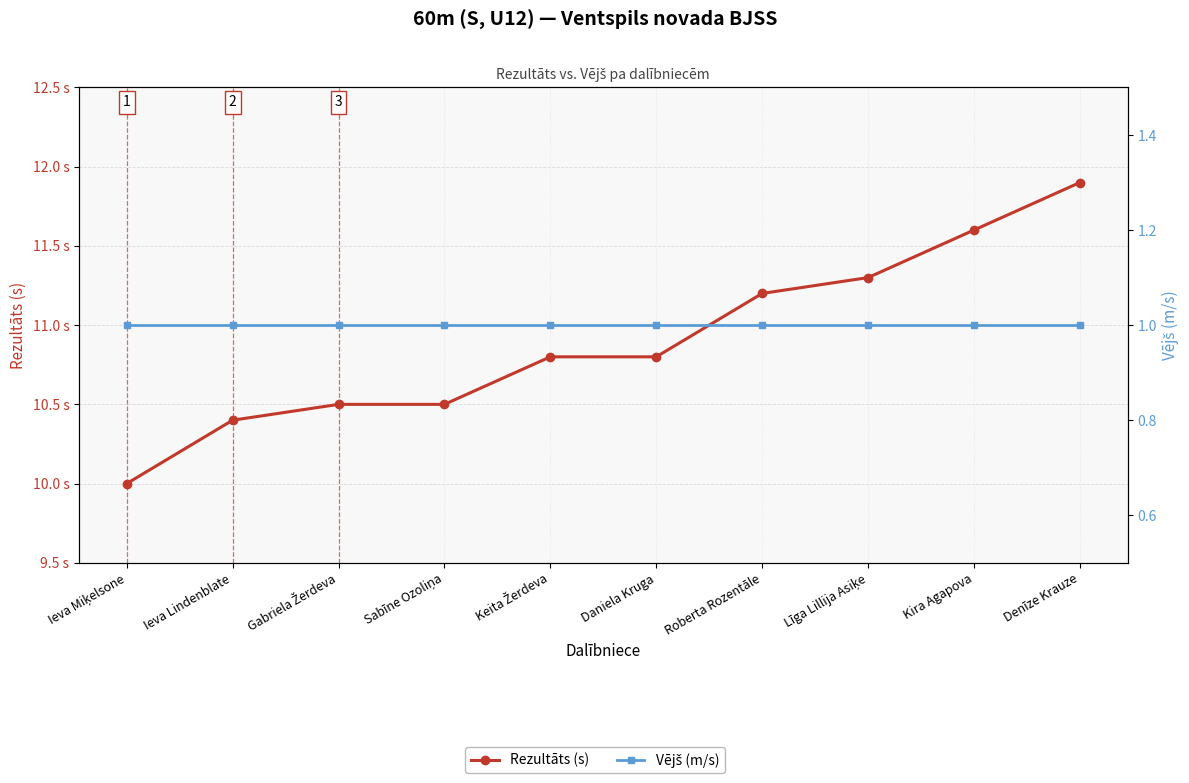

What is the spread (max minus min) of values at Gabriela Žerdeva?

9.5